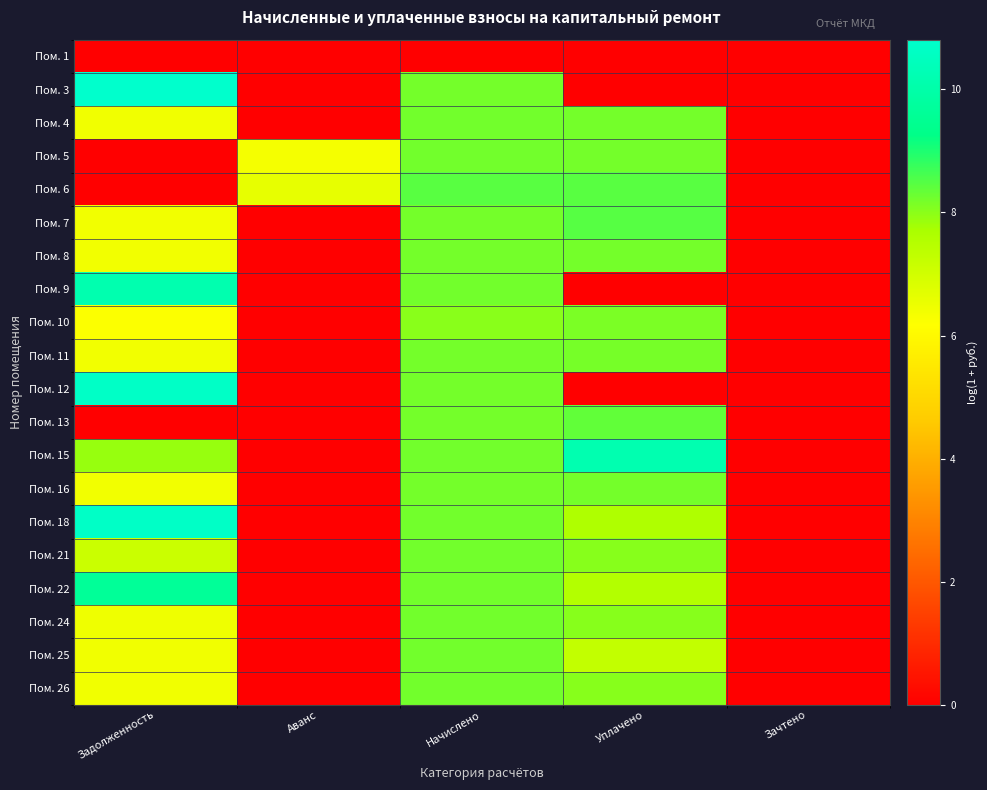

Rank the series at Зачтено from highest to lowest value.

Пом. 1, Пом. 3, Пом. 4, Пом. 5, Пом. 6, Пом. 7, Пом. 8, Пом. 9, Пом. 10, Пом. 11, Пом. 12, Пом. 13, Пом. 15, Пом. 16, Пом. 18, Пом. 21, Пом. 22, Пом. 24, Пом. 25, Пом. 26